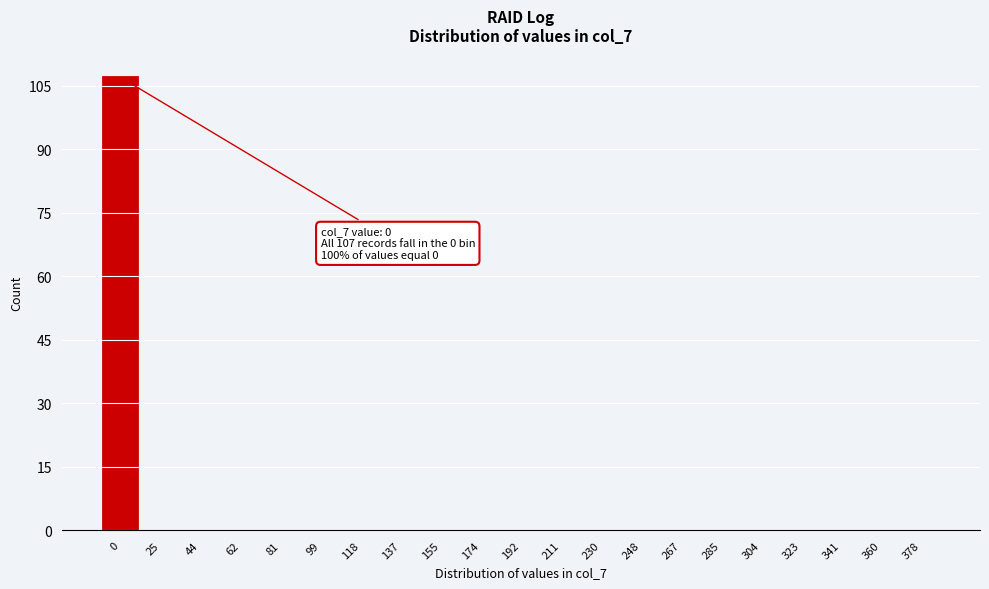

Reading left to right, extract all data points from this chart.

0=107	25=0	44=0	62=0	81=0	99=0	118=0	137=0	155=0	174=0	192=0	211=0	230=0	248=0	267=0	285=0	304=0	323=0	341=0	360=0	378=0